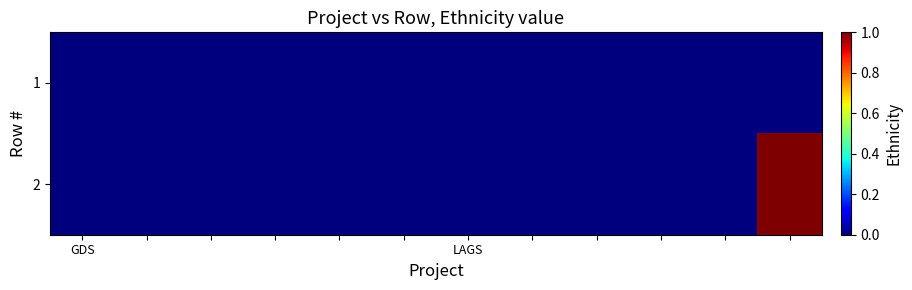

Rank the series by their average value, from highest to lowest.

2, 1